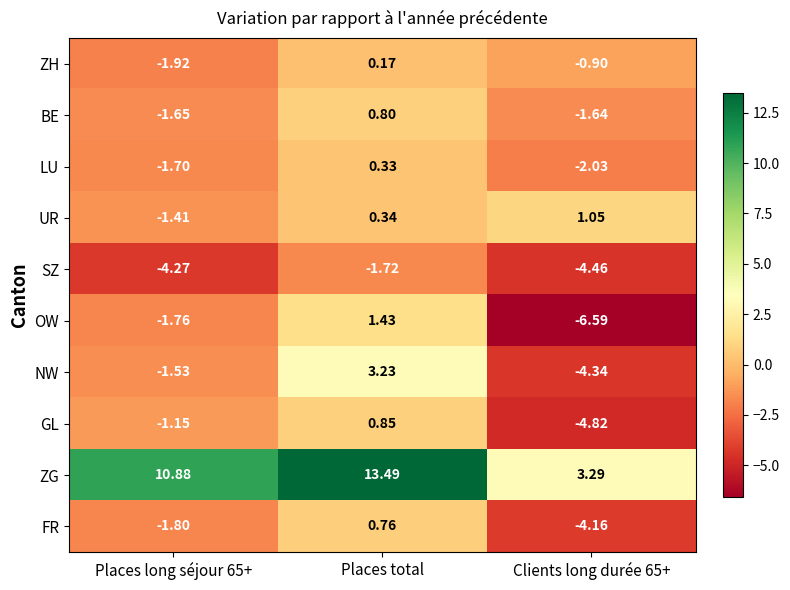

Which series changed the most between Places long séjour 65+ and Clients long durée 65+?

ZG